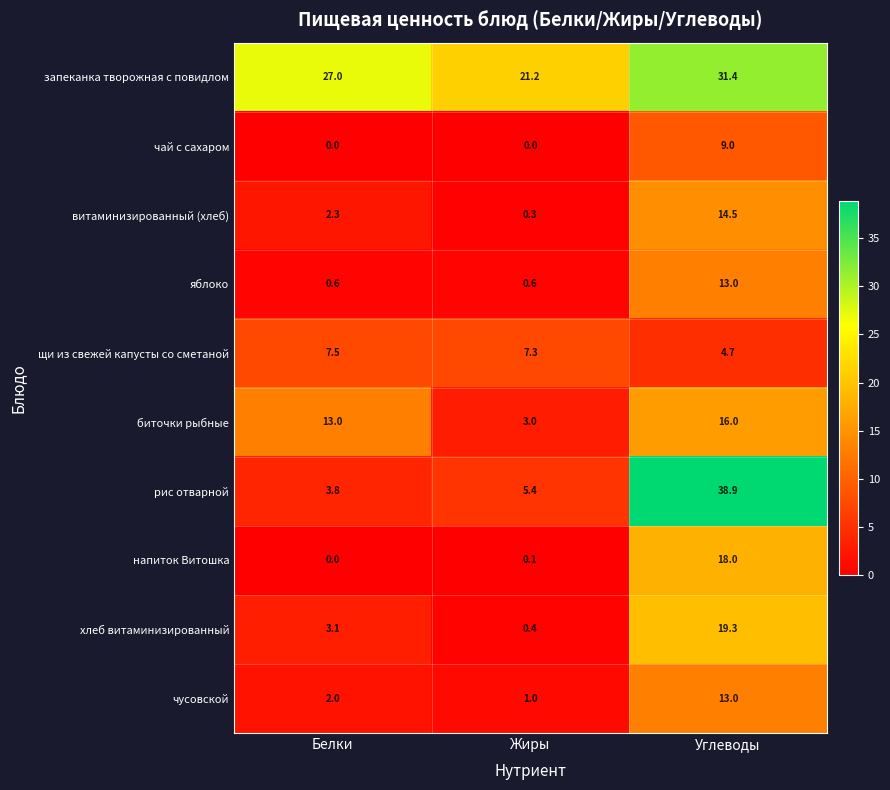

Which category has the lowest value in the напиток Витошка series?

Белки